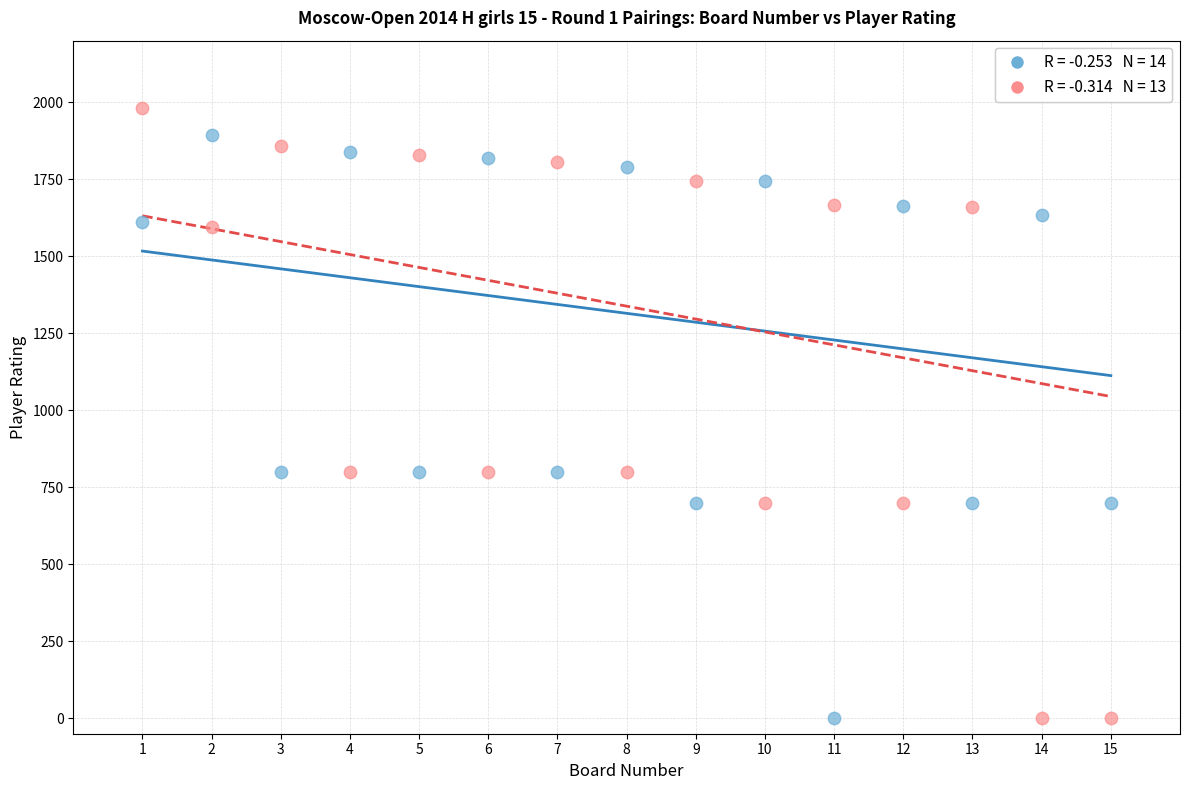

Across all data points, what is the range of Y values (max minus min)?

1981